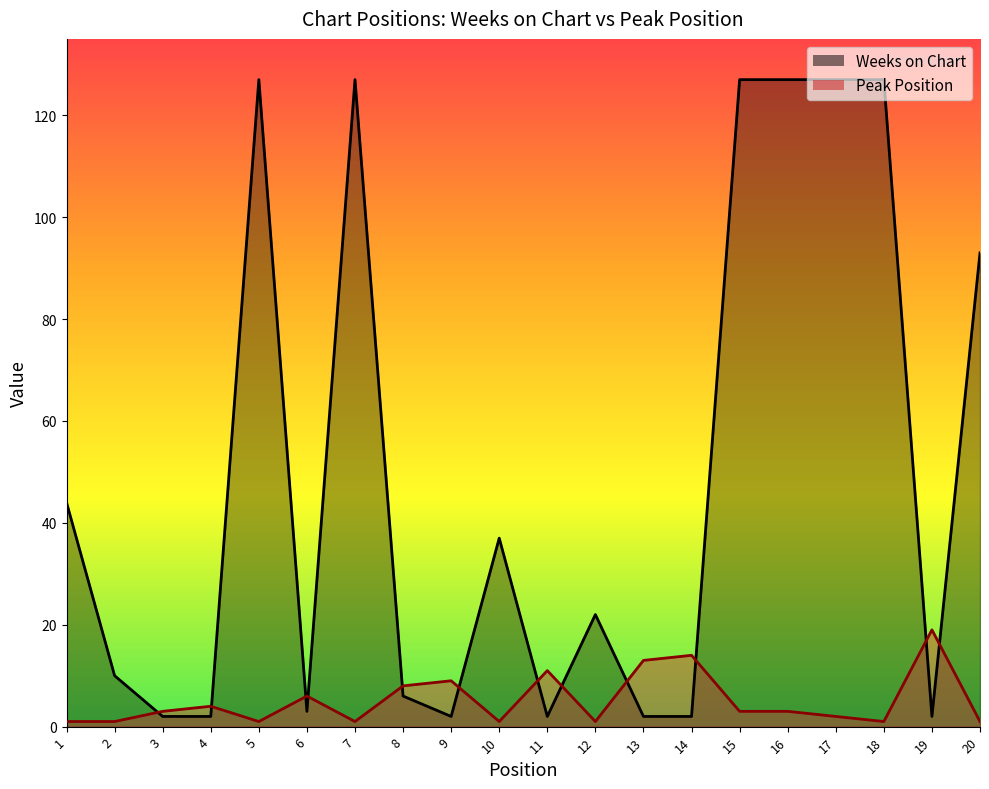

Is it true that Peak Position equals 1 at 3?

False